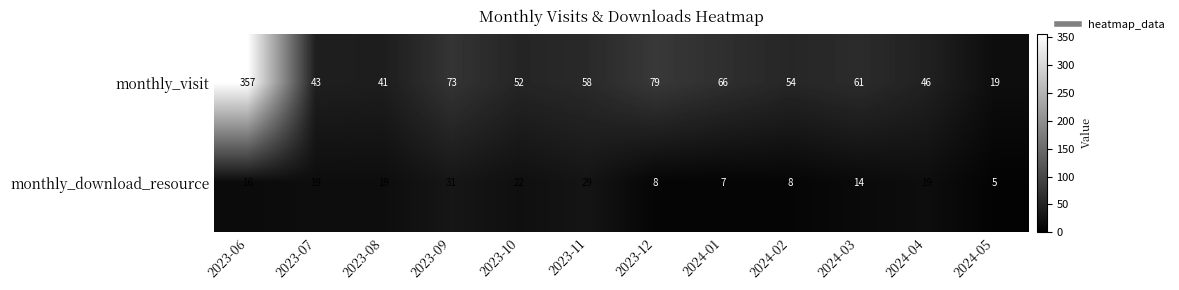

Which category has the lowest value in the monthly_download_resource series?

2024-05